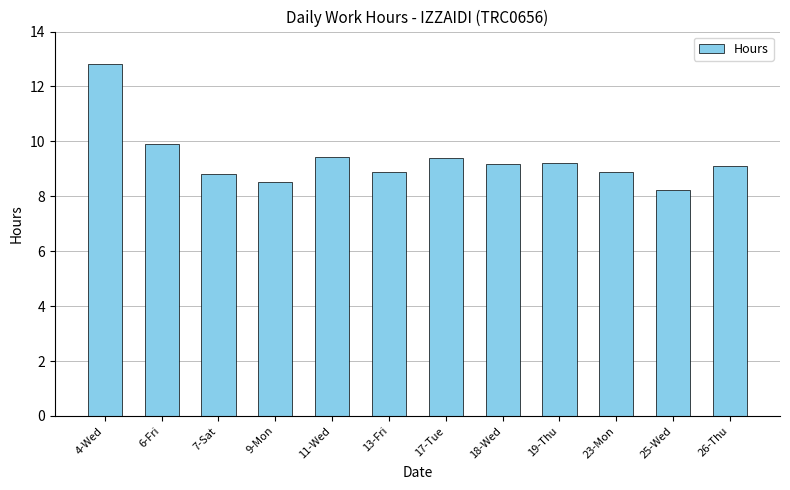

Approximately how many times larger is the value at 7-Sat compared to 13-Fri?

1.0